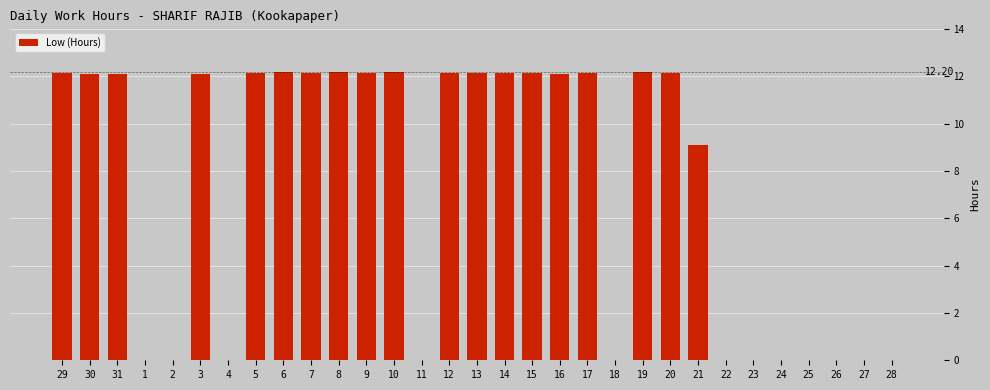

True or false: the data shows 0.0 at 25.

True